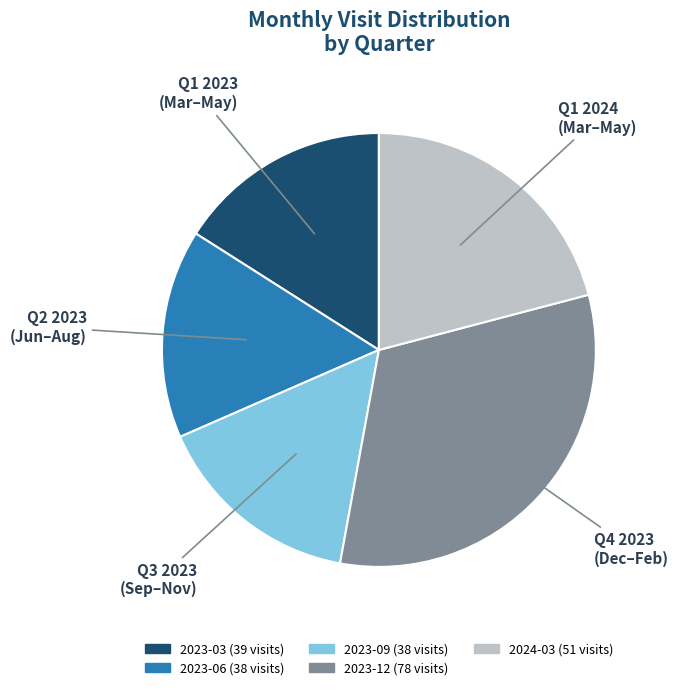

Is there a majority slice in this chart?

No